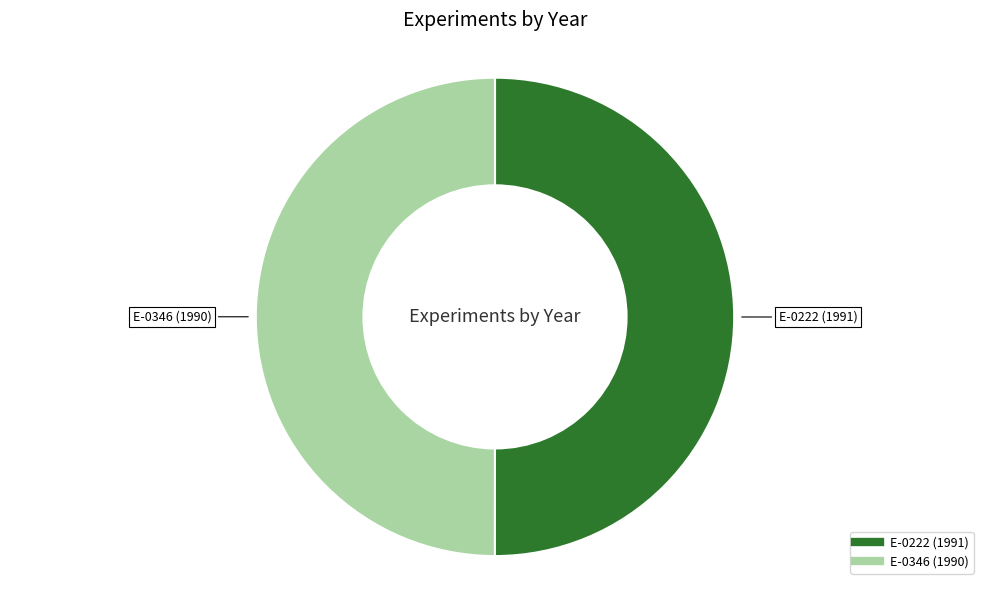

Approximately how many times larger is the value at E-0222 compared to E-0346?

1.0